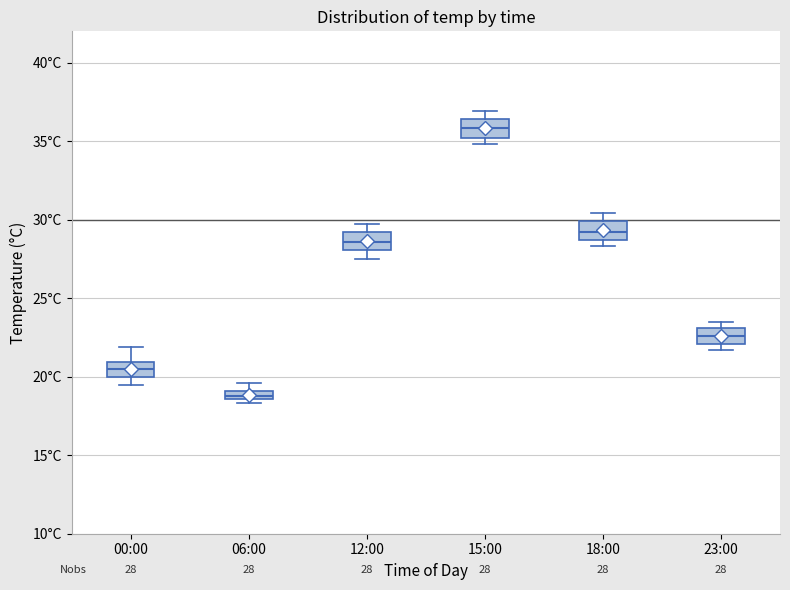

Which box's median line is the lowest?

06:00